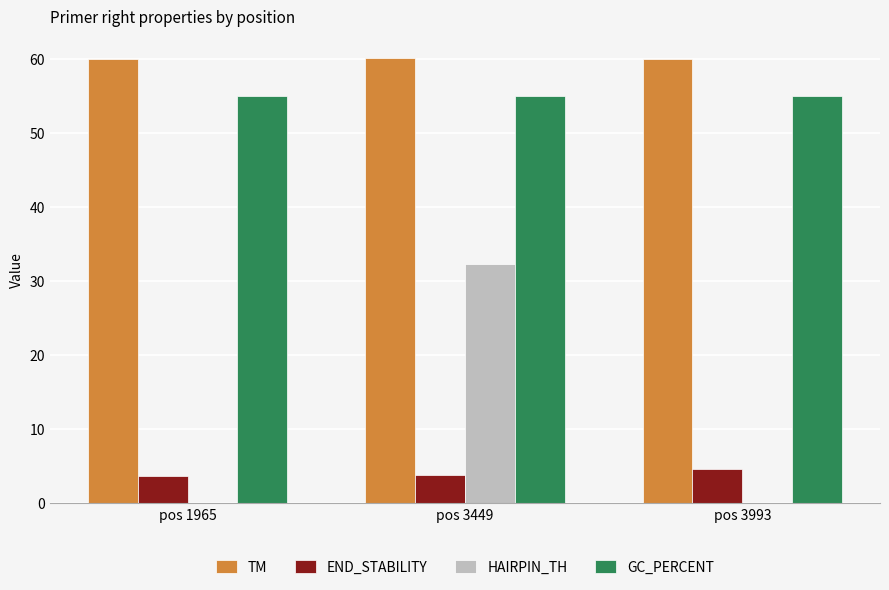

Which series has the largest total across all categories?

TM